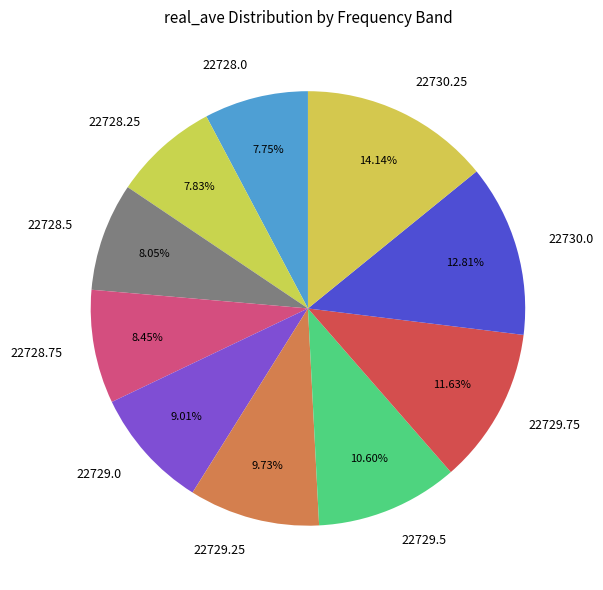

To the nearest percent, what is the combined percentage of 22728.0 and 22730.0?

21%